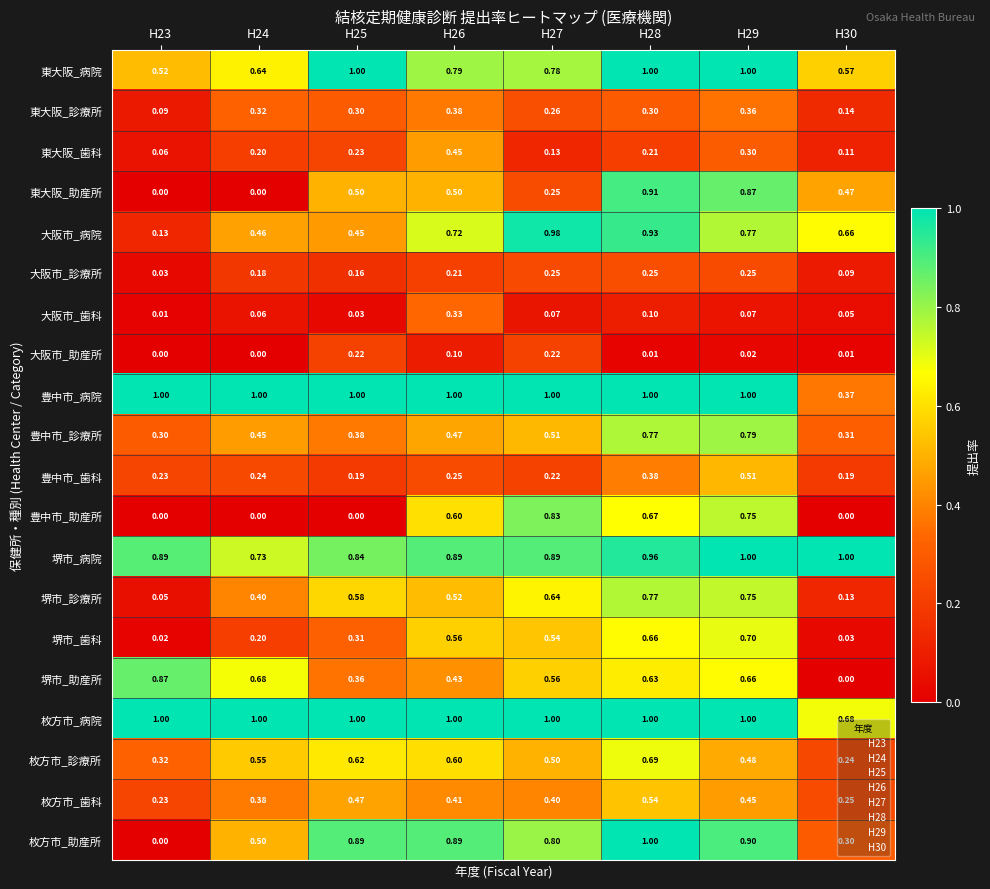

Between H25 and H29, which series saw the biggest shift?

豊中市_助産所